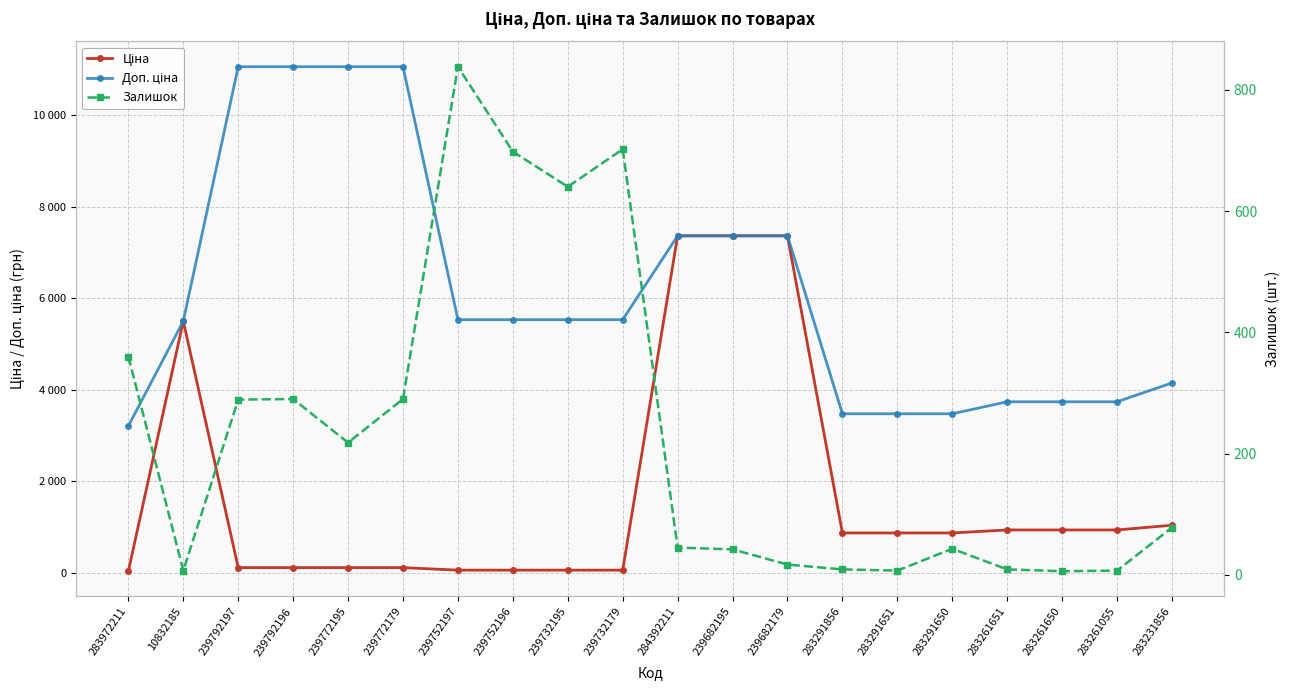

What is the minimum value shown in the chart?

6.0